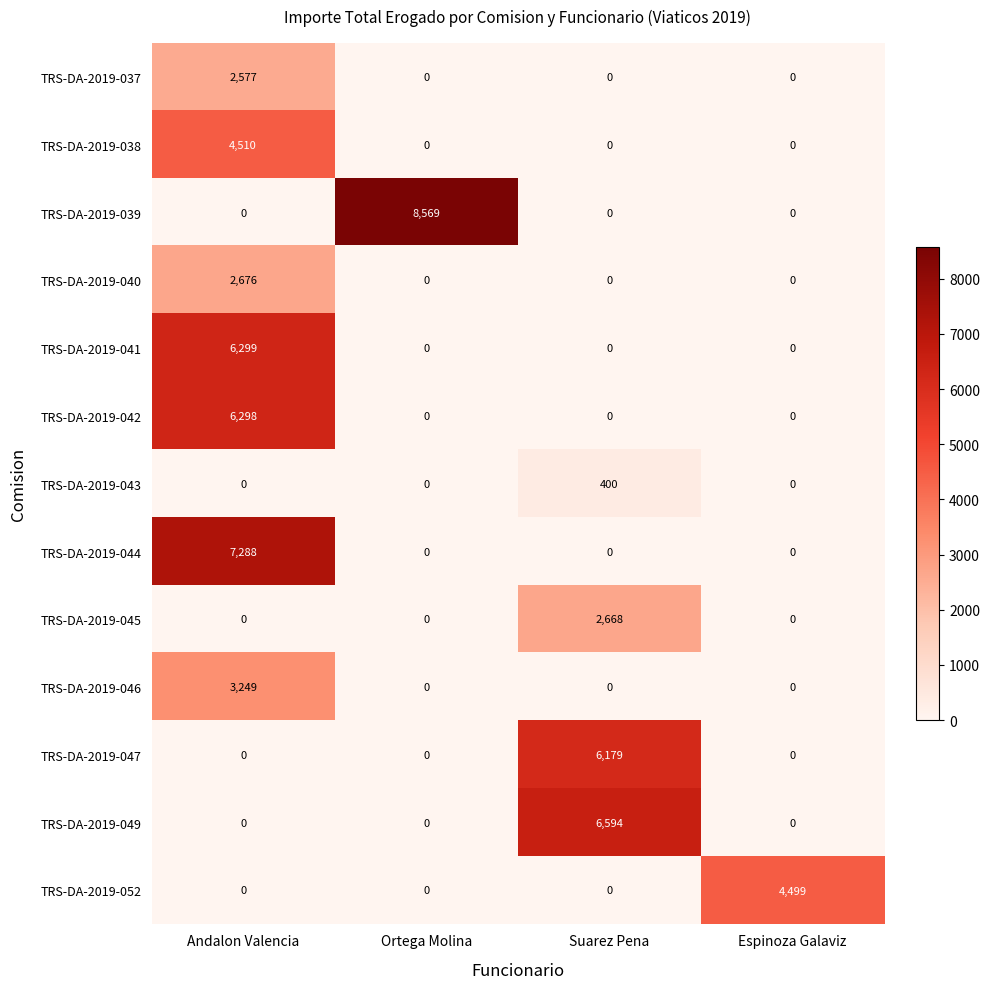

Which category has the highest value across all series?

Ortega Molina